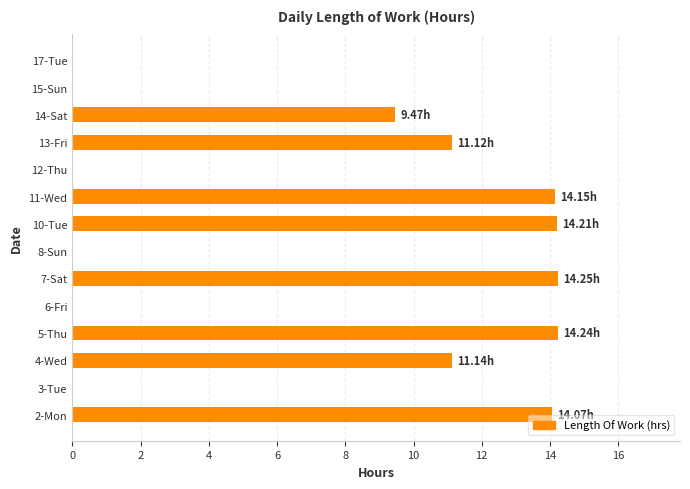

What is the change in value from 4-Wed to 8-Sun?

-11.1